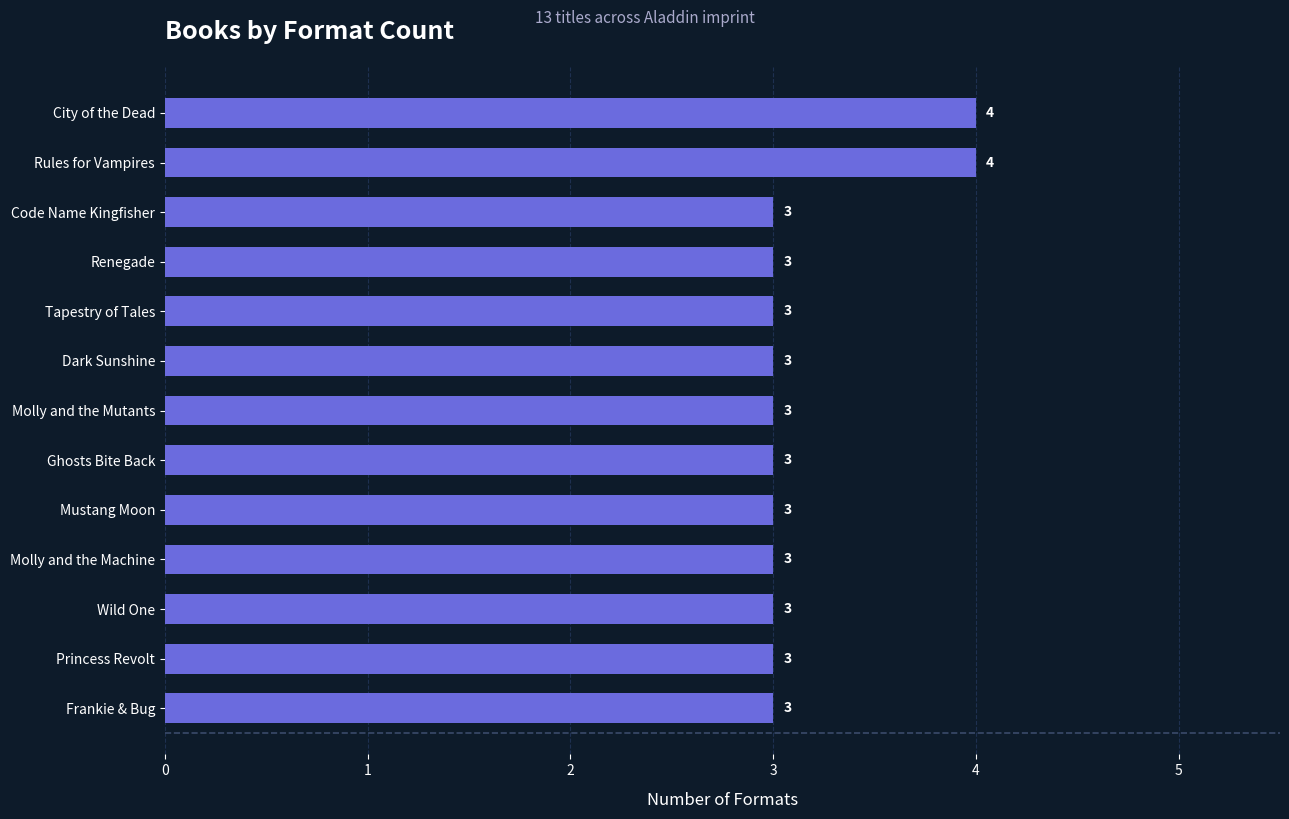

What is the greatest value displayed?

4